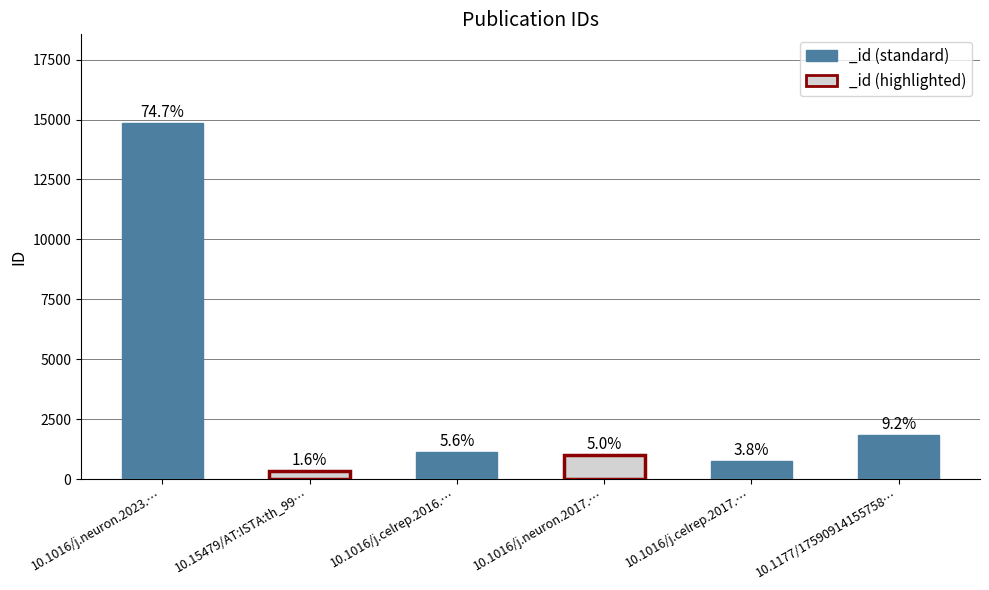

Rank the categories by value from lowest to highest.

10.15479/AT:ISTA:th_99…, 10.1016/j.celrep.2017.…, 10.1016/j.neuron.2017.…, 10.1016/j.celrep.2016.…, 10.1177/17590914155758…, 10.1016/j.neuron.2023.…